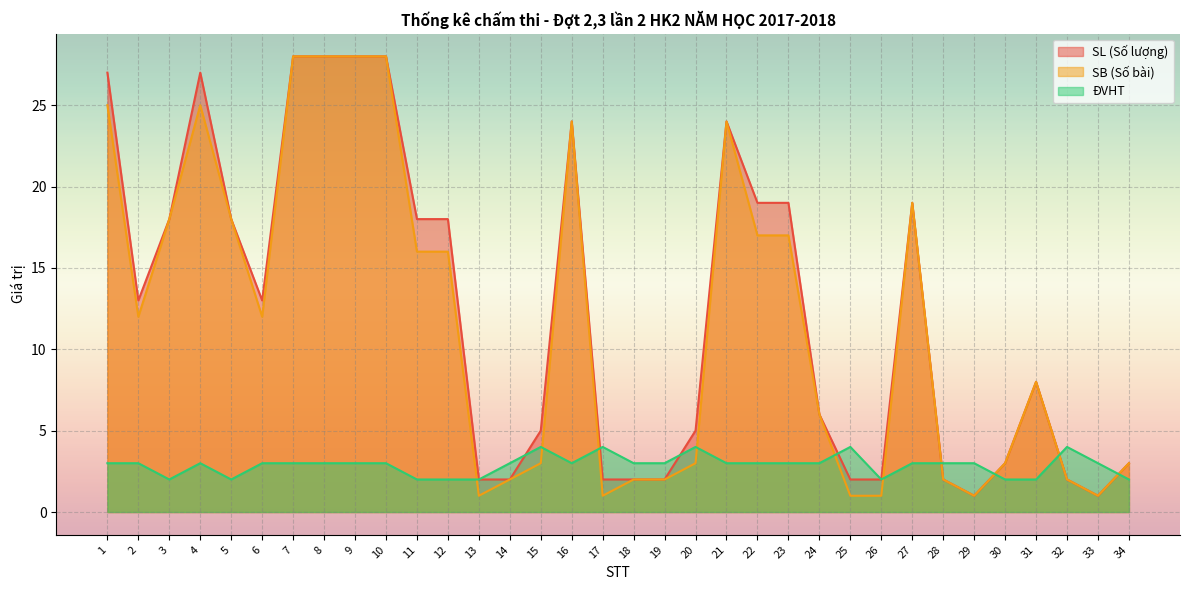

At how many categories does at least one series exceed 9?

17